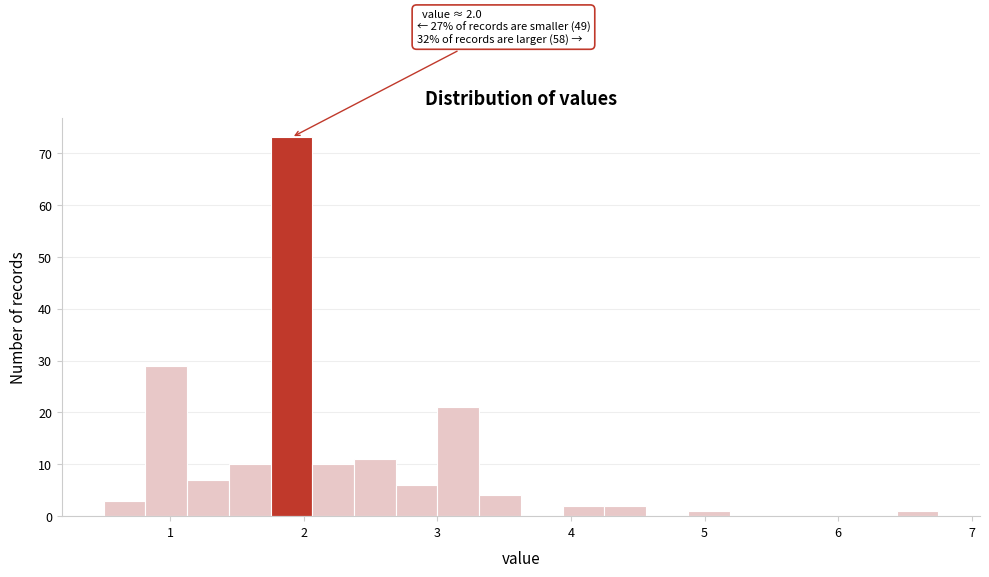

Read against the x-axis, roughly where is the centre of the tallest bar?

1.9